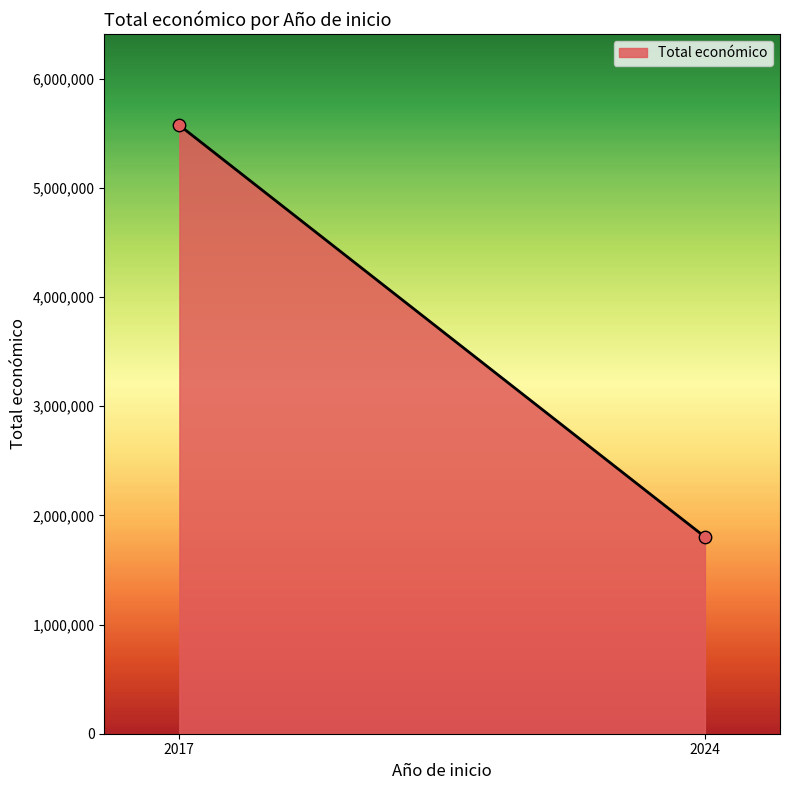

What is the average X value?

2020